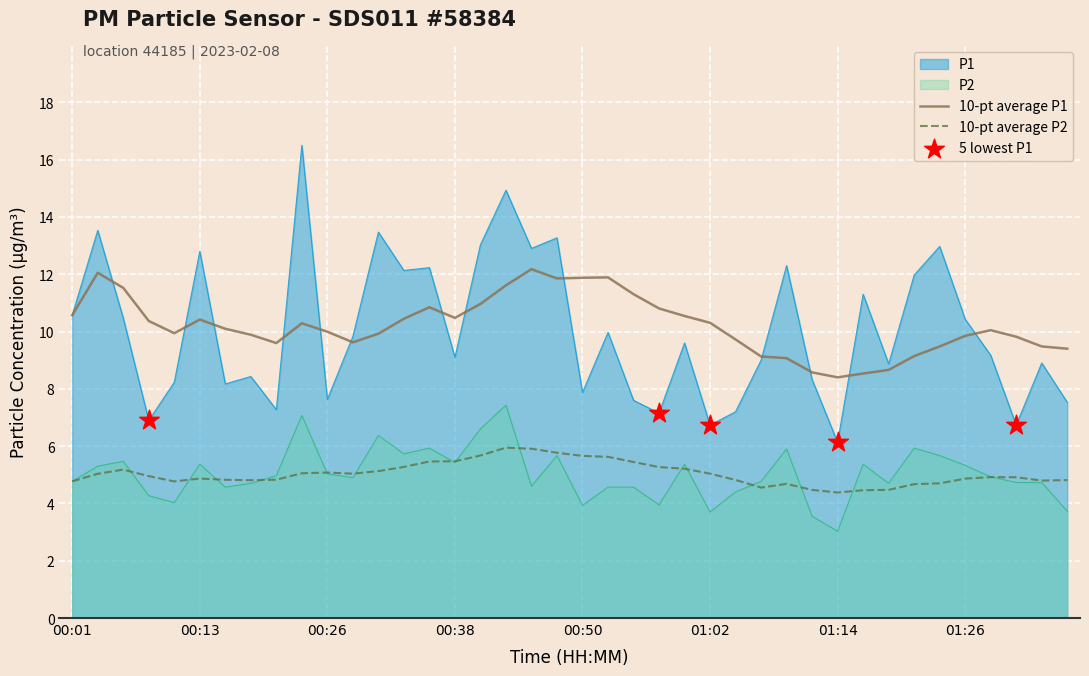

Which series has the largest total across all categories?

10-pt average P1